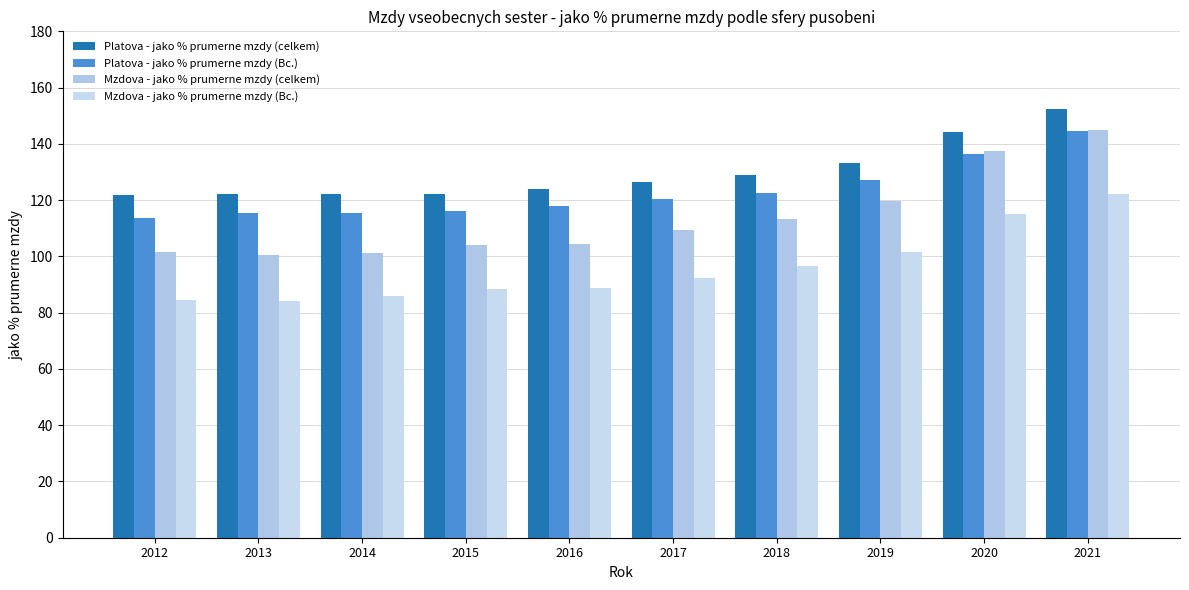

What is the greatest value displayed?

152.2